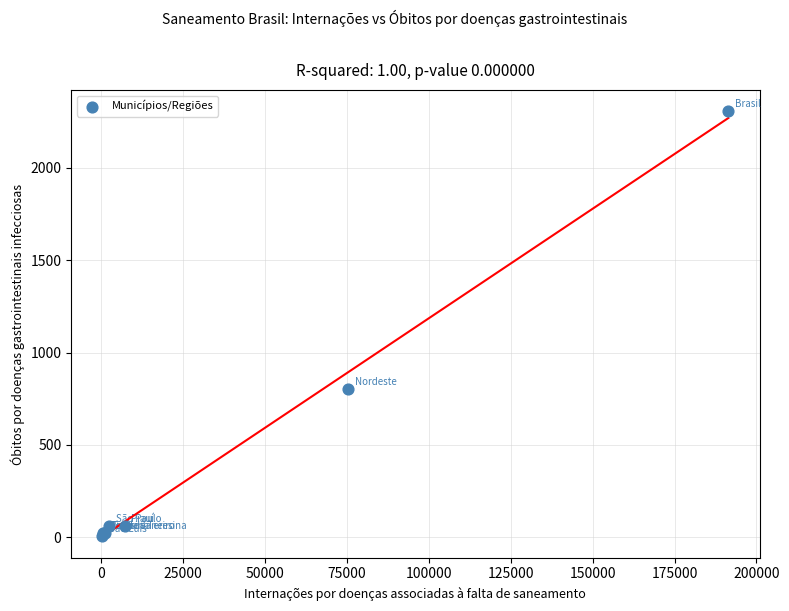

What Y value in the scatter plot is closest to 1157?

802